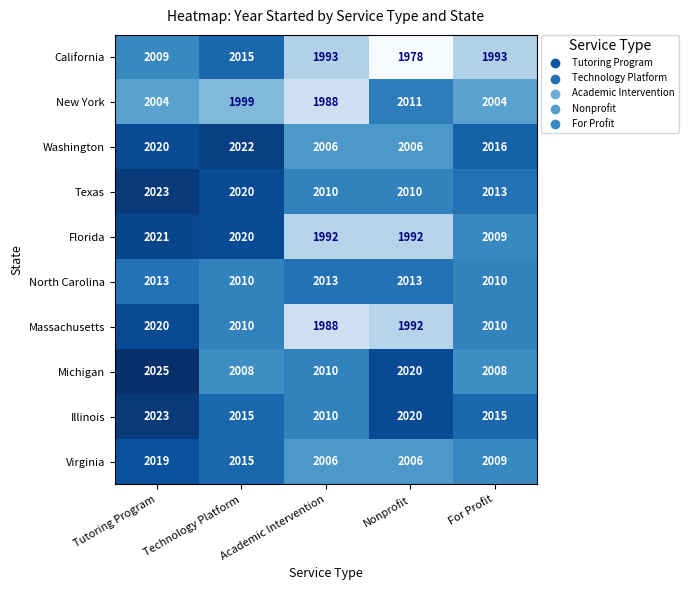

How many data points in Florida are less than 2009?

2